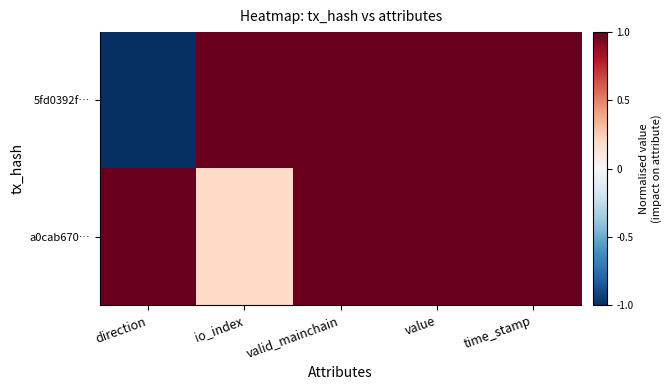

Reading right to left, what are all the values shown in this chart?

5fd0392f…: time_stamp=1.0	value=1.0	valid_mainchain=1.0	io_index=1.0	direction=-1.0
a0cab670…: time_stamp=1.0	value=1.0	valid_mainchain=1.0	io_index=0.2	direction=1.0